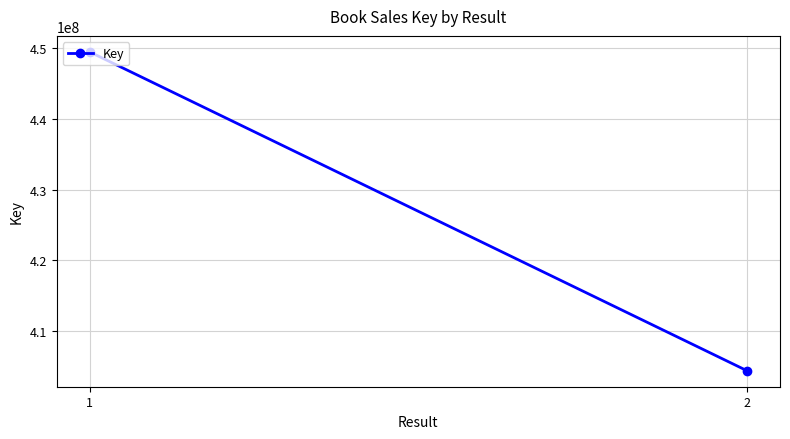

Rank the categories by value from lowest to highest.

2, 1